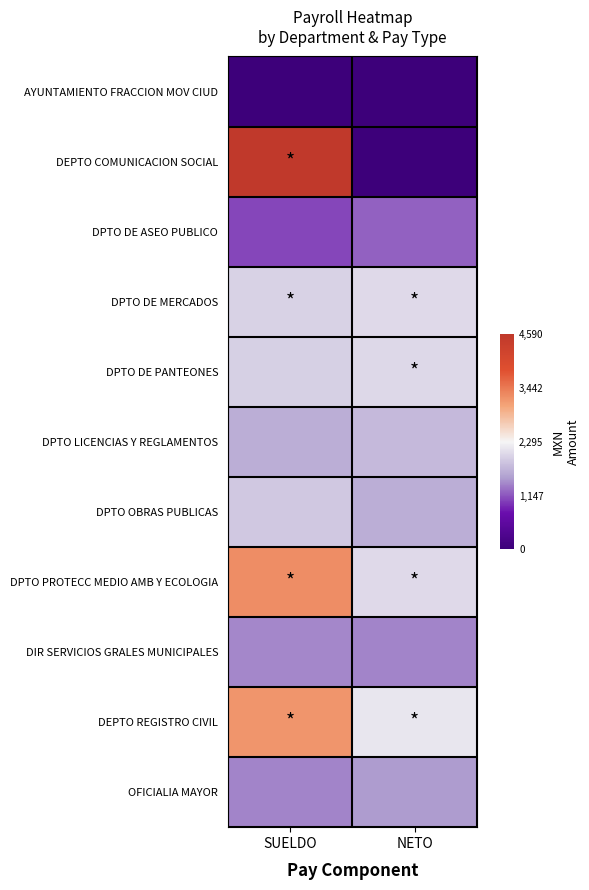

Reading right to left, what are all the values shown in this chart?

AYUNTAMIENTO FRACCION MOV CIUD: NETO=0.2	SUELDO=0.0
DEPTO COMUNICACION SOCIAL: NETO=10.0	SUELDO=4590.0
DPTO DE ASEO PUBLICO: NETO=1215.0	SUELDO=1072.0
DPTO DE MERCADOS: NETO=2046.4	SUELDO=1973.0
DPTO DE PANTEONES: NETO=2041.6	SUELDO=1968.0
DPTO LICENCIAS Y REGLAMENTOS: NETO=1770.0	SUELDO=1665.0
DPTO OBRAS PUBLICAS: NETO=1666.0	SUELDO=1887.0
DPTO PROTECC MEDIO AMB Y ECOLOGIA: NETO=2060.8	SUELDO=3265.0
DIR SERVICIOS GRALES MUNICIPALES: NETO=1381.4	SUELDO=1410.0
DEPTO REGISTRO CIVIL: NETO=2152.4	SUELDO=3200.0
OFICIALIA MAYOR: NETO=1514.4	SUELDO=1392.0